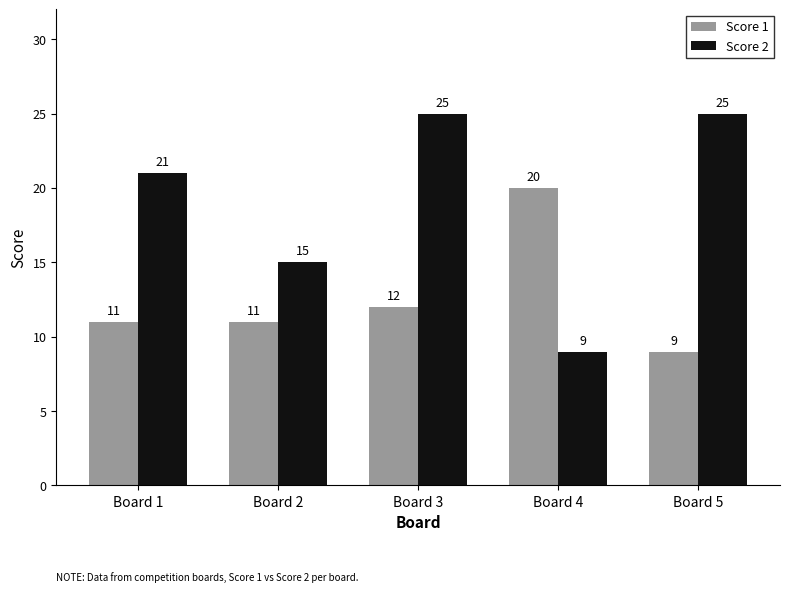

List the series in order of their peak value, lowest first.

Score 1, Score 2